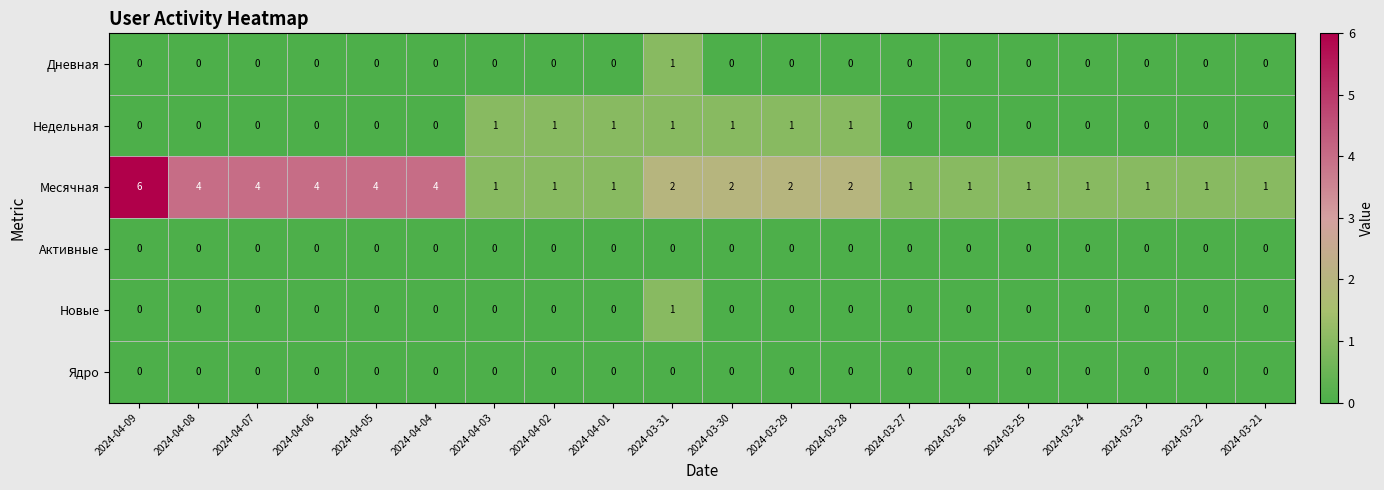

Count the Дневная values in the range 0 to 1.

20